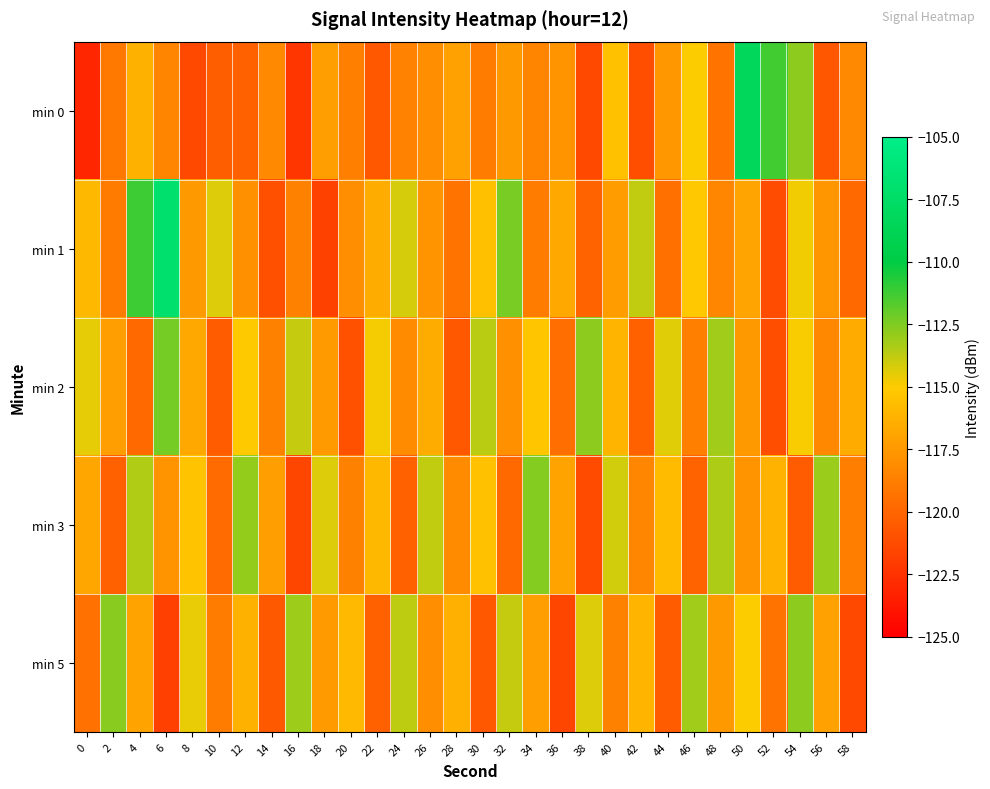

At which category is the sum across all series the highest?

50